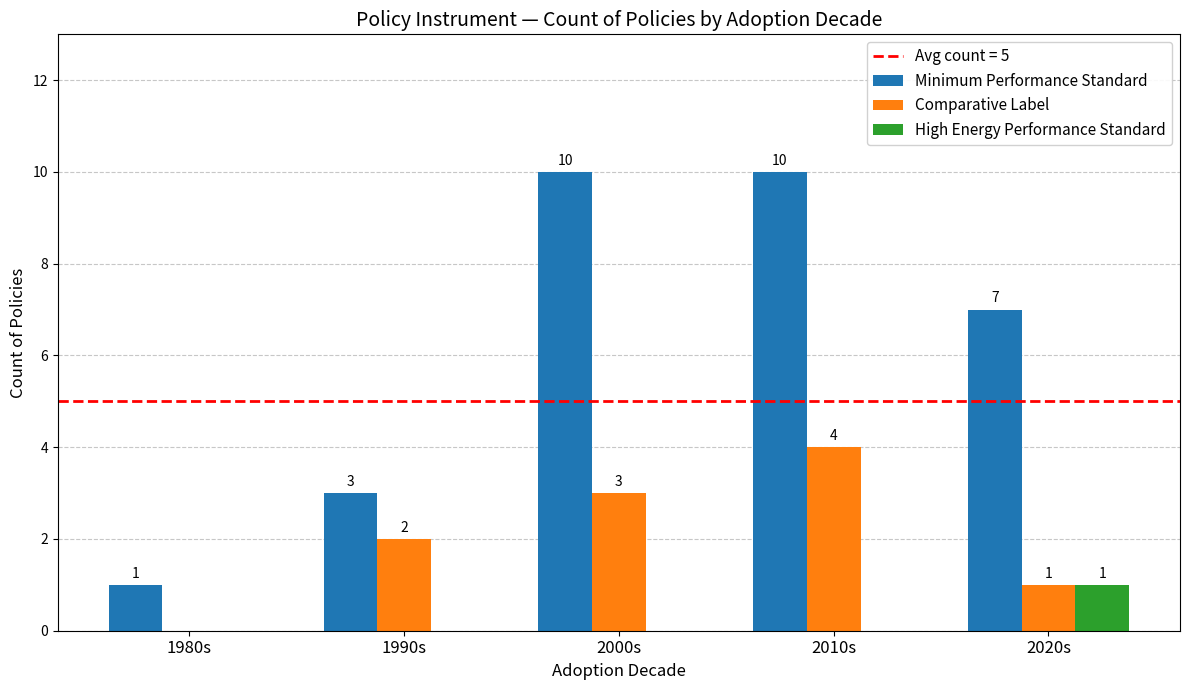

Between 1990s and 2000s, which series saw the biggest shift?

Minimum Performance Standard